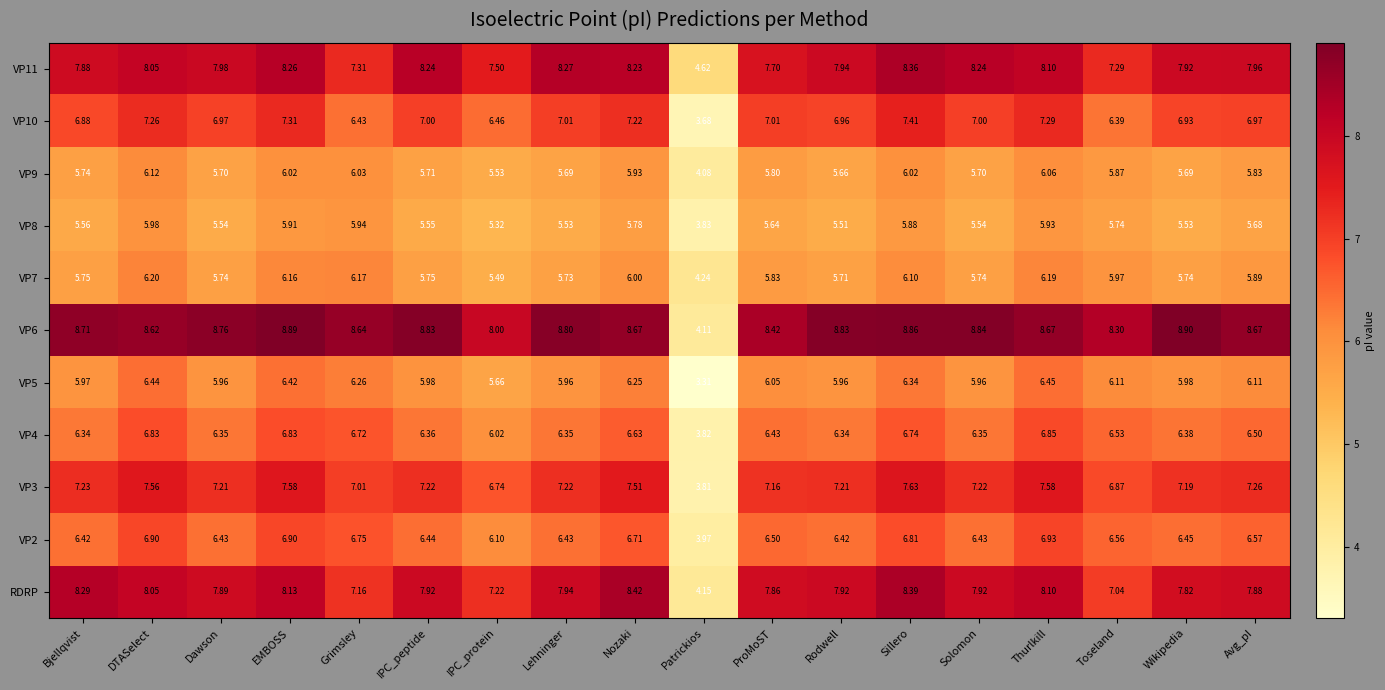

At which category is the sum across all series the highest?

Sillero